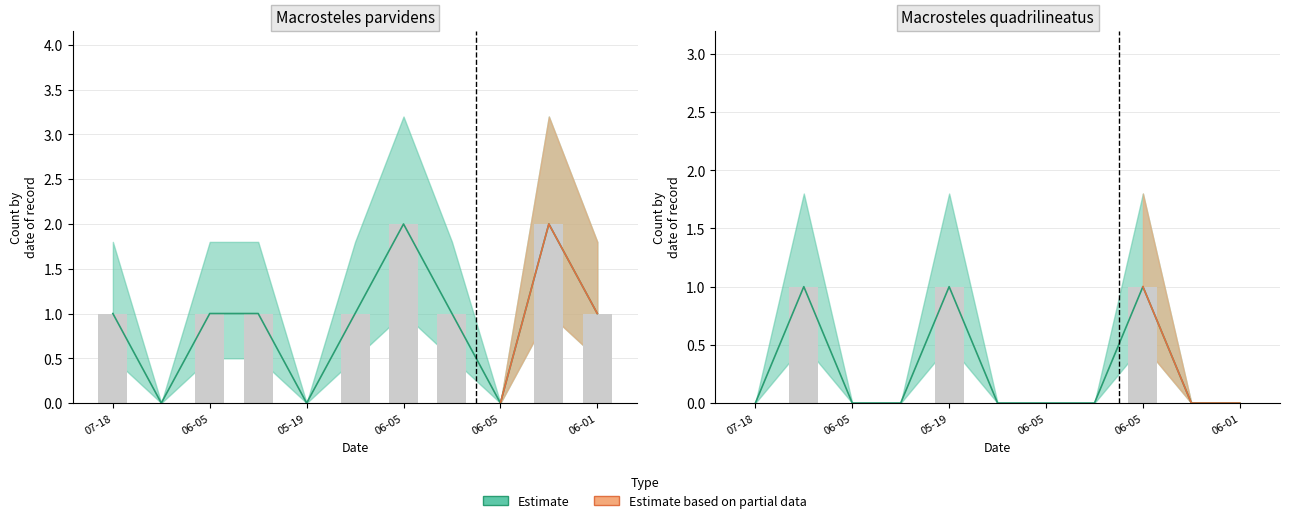

Reading left to right, transcribe all the data shown in this chart.

Macrosteles parvidens: 1	0	1	1	0	1	2	1	0	2	1
Macrosteles quadrilineatus: 0	1	0	0	1	0	0	0	1	0	0